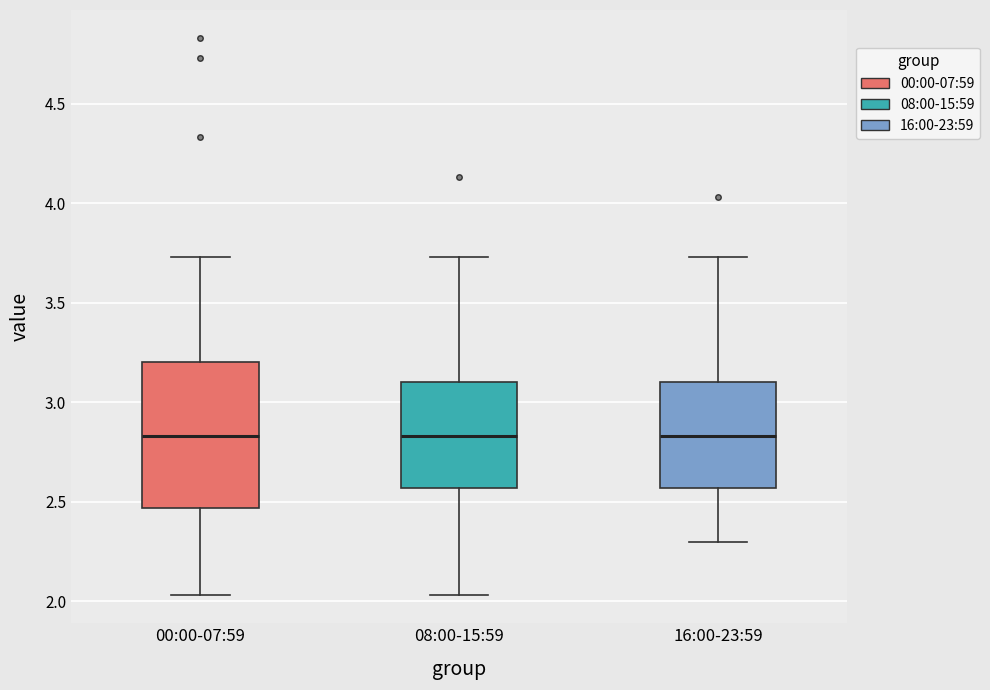

Where does the upper whisker of the box for 00:00-07:59 end on the y-axis? The values are not printed on the chart, so give them approximately, as read against the axis.

3.75